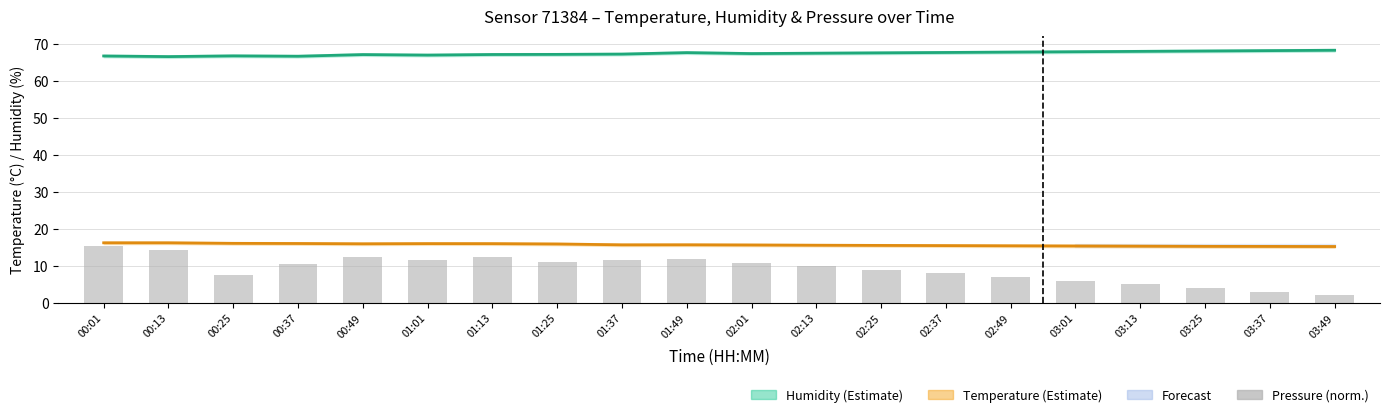

What is the minimum value for Temperature?

15.2